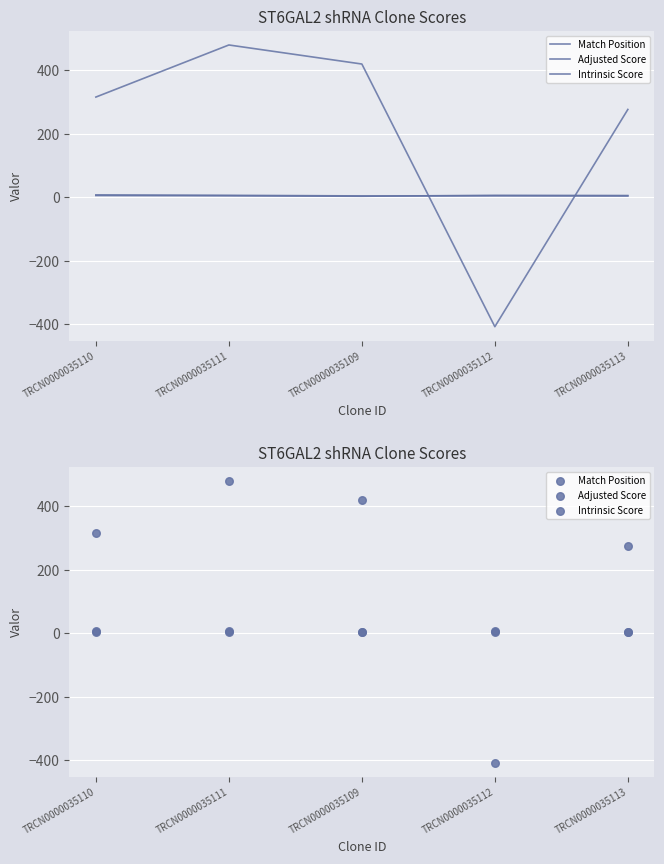

At which category is the sum across all series the highest?

TRCN0000035111